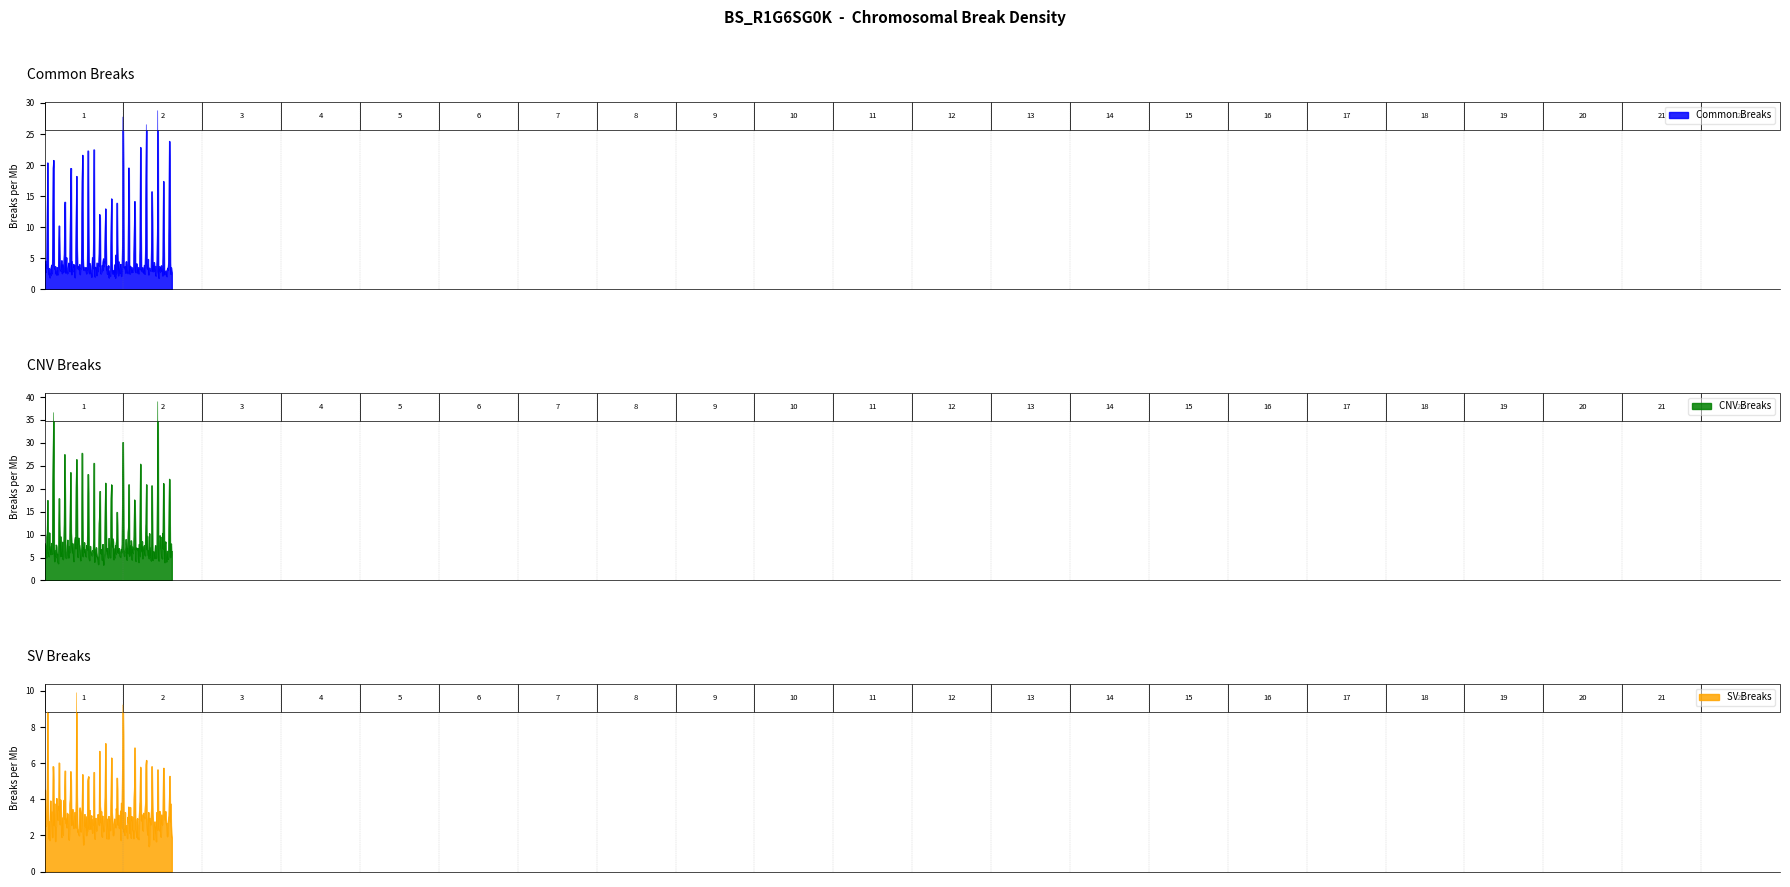

What is the value of the CNV Breaks point at the 10th from the left?

14